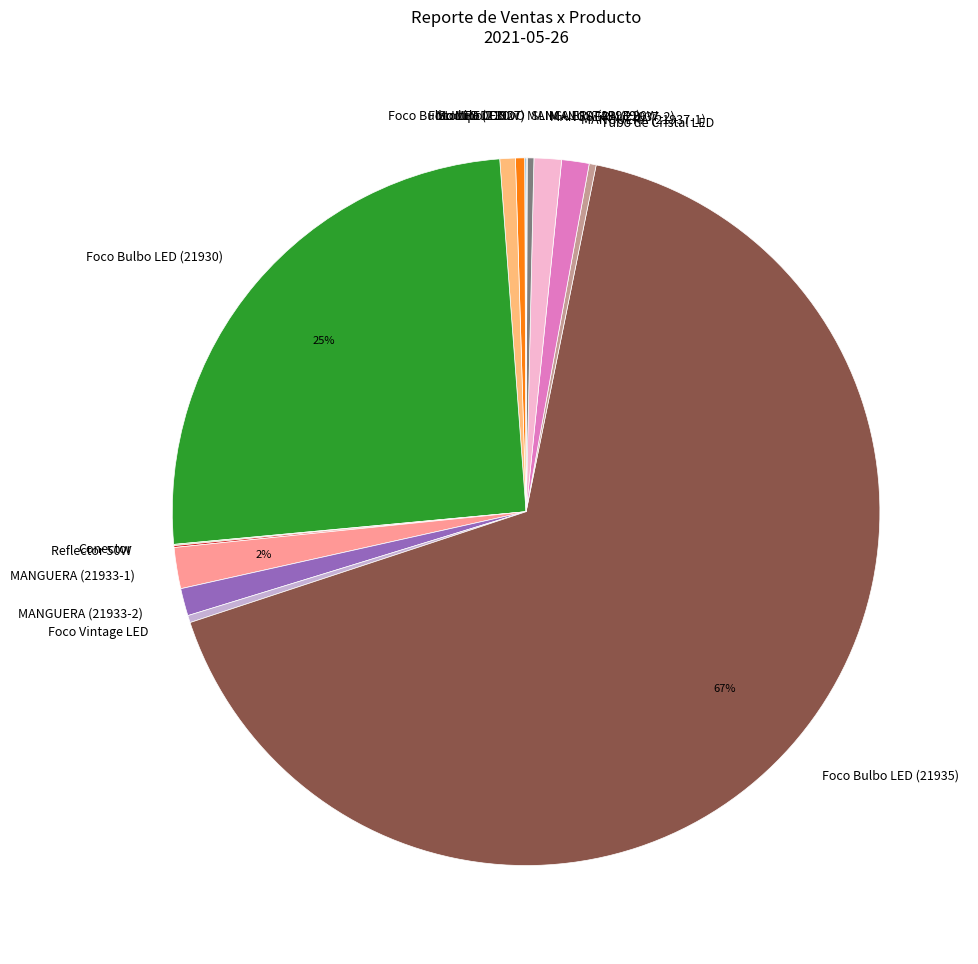

To the nearest percent, what is the average slice percentage?

6%